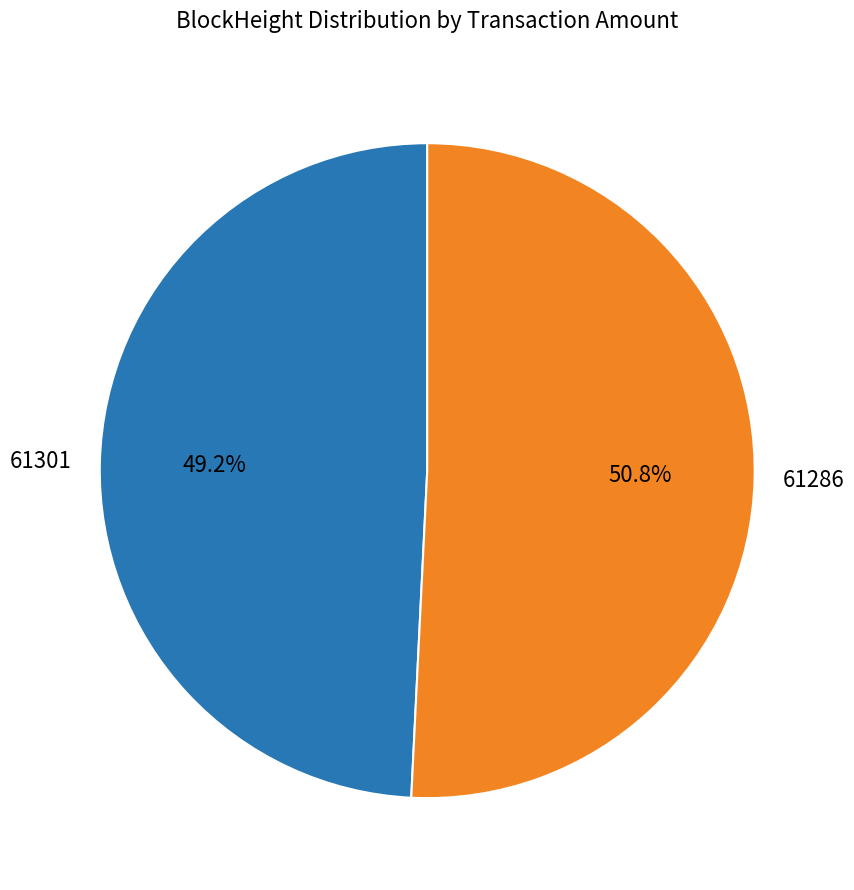

To the nearest percent, what is the difference between the 61286 and 61301 slice percentages?

2%